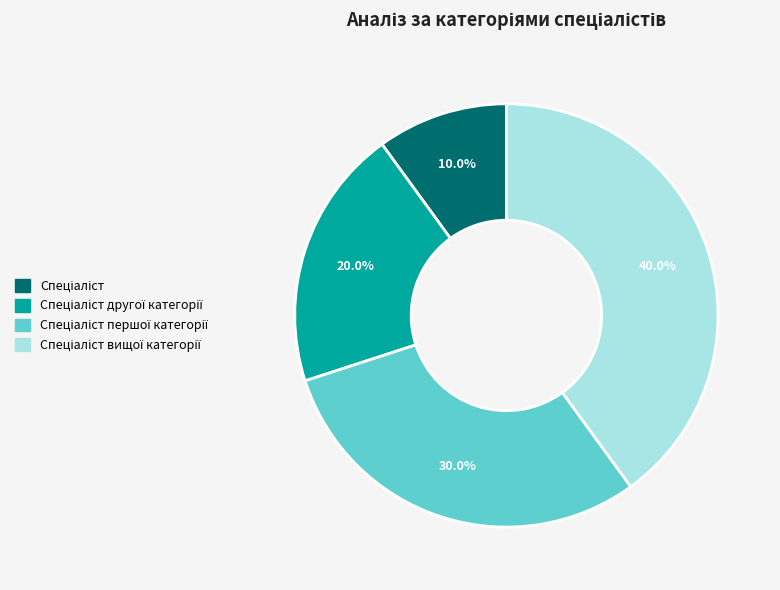

How many segments does this pie chart have?

4